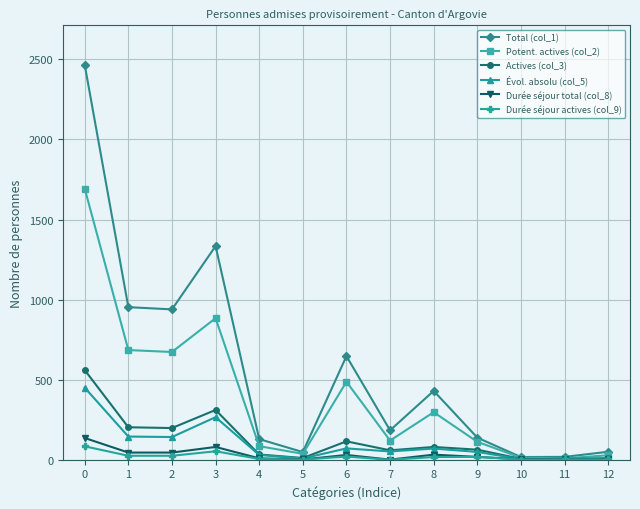

Which series has the largest total across all categories?

Total (col_1)